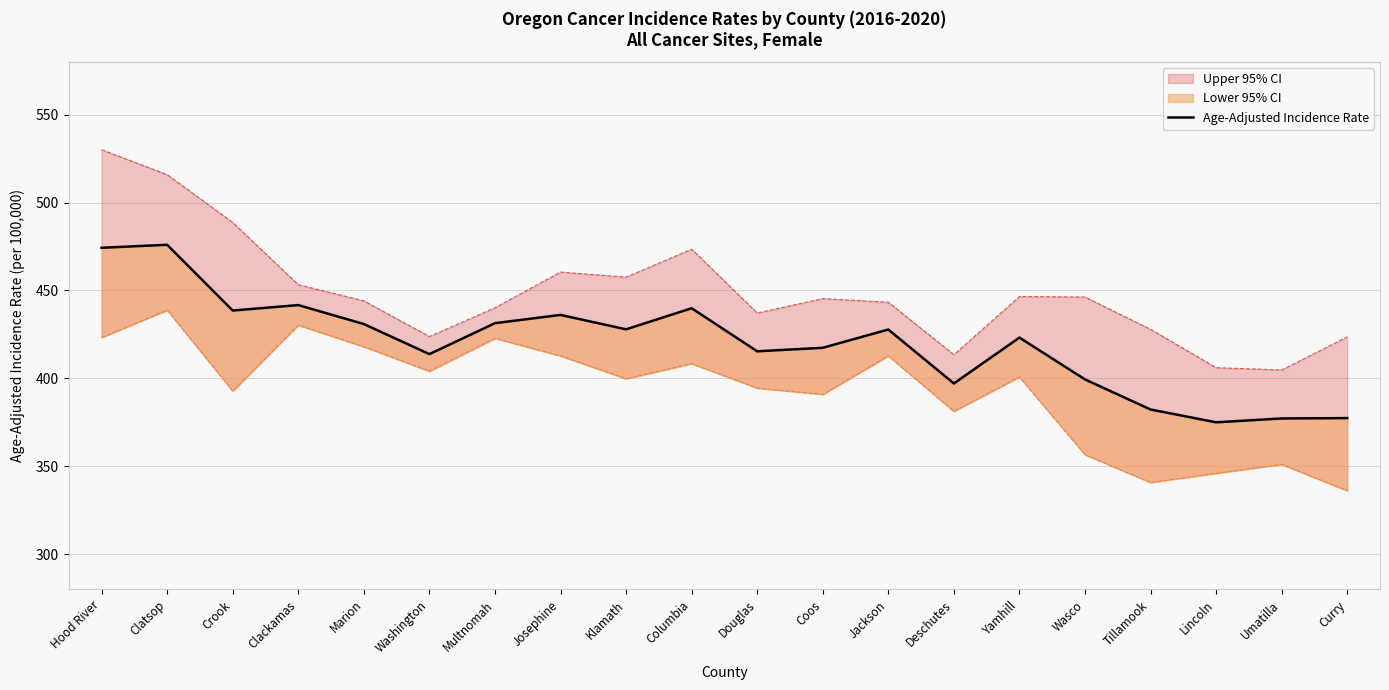

How many interior local valleys (lower than both neighbors) does the data have?

6